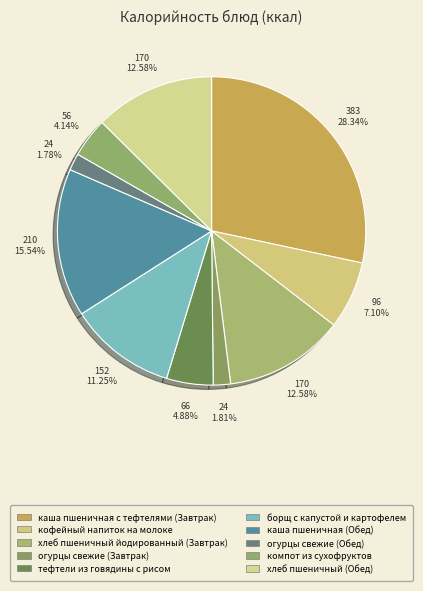

To the nearest percent, what portion does хлеб пшеничный йодированный (Завтрак) represent?

13%